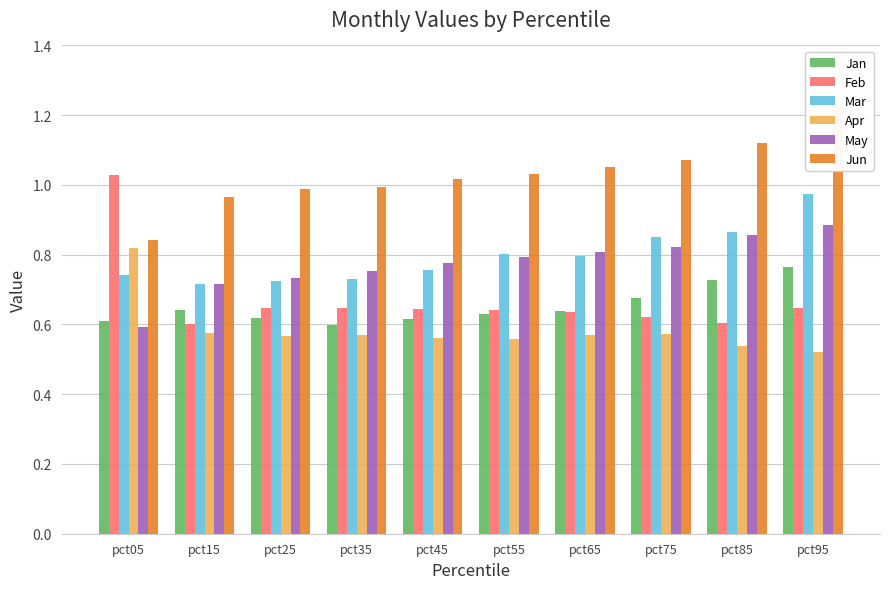

Reading left to right, extract all data points from this chart.

Jan: 0.6	0.6	0.6	0.6	0.6	0.6	0.6	0.7	0.7	0.8
Feb: 1.0	0.6	0.6	0.6	0.6	0.6	0.6	0.6	0.6	0.6
Mar: 0.7	0.7	0.7	0.7	0.8	0.8	0.8	0.9	0.9	1.0
Apr: 0.8	0.6	0.6	0.6	0.6	0.6	0.6	0.6	0.5	0.5
May: 0.6	0.7	0.7	0.8	0.8	0.8	0.8	0.8	0.9	0.9
Jun: 0.8	1.0	1.0	1.0	1.0	1.0	1.1	1.1	1.1	1.2